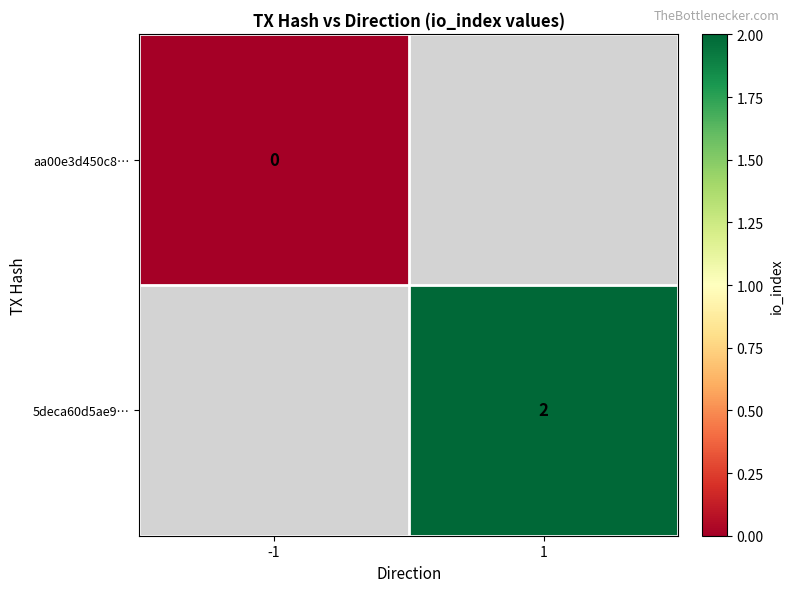

True or false: 5deca60d5ae9… has a value of 2 at 1.

True